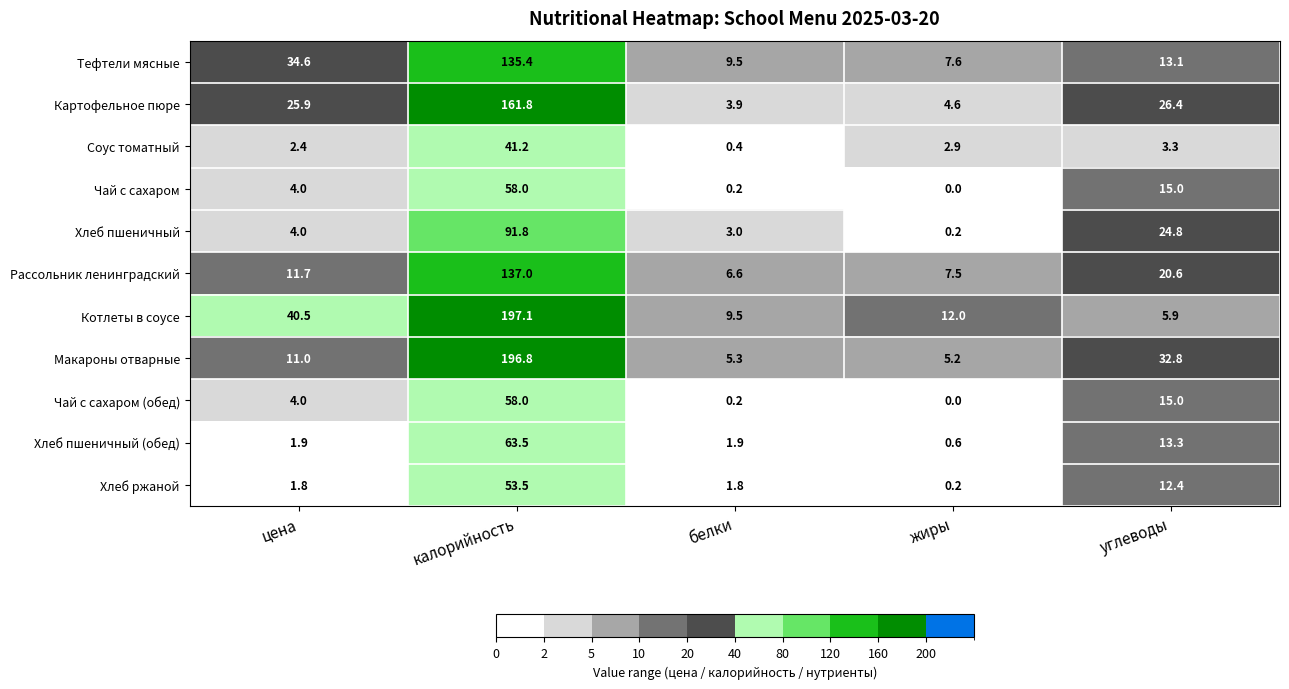

Rank the categories by Тефтели мясные value from lowest to highest.

жиры, белки, углеводы, цена, калорийность